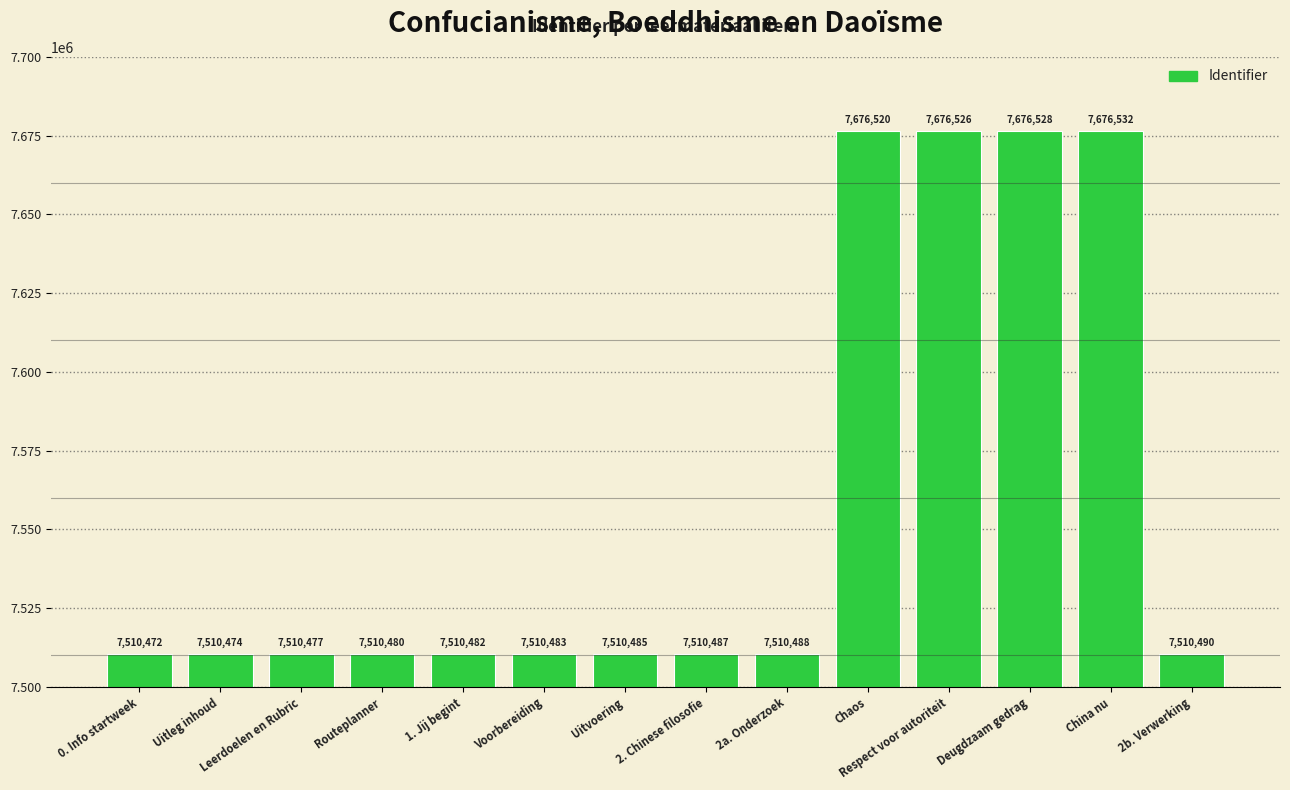

What is the smallest value displayed?

7510472